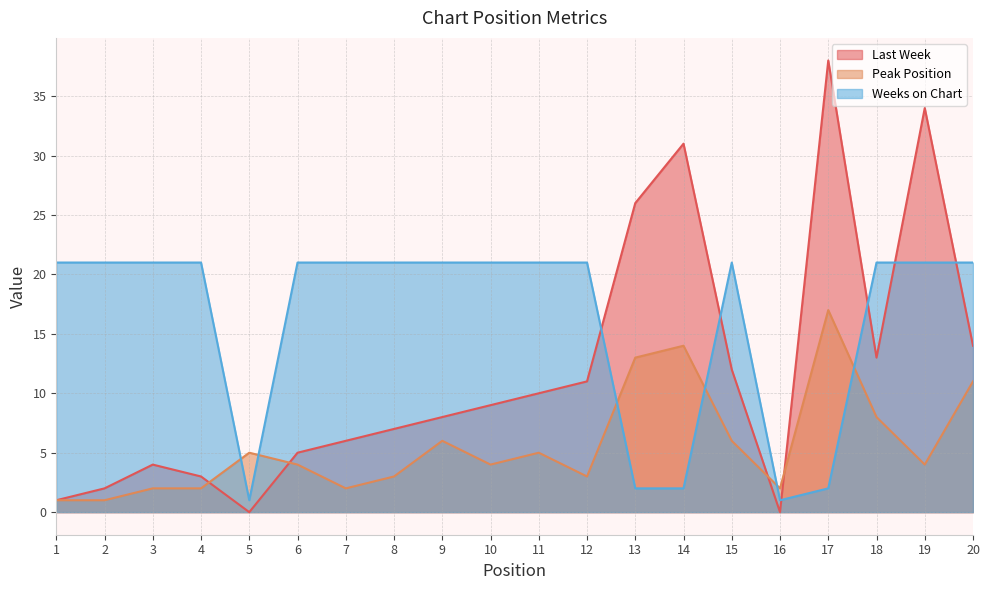

Between which two adjacent categories do Peak Position and Weeks on Chart first intersect?

4 and 5